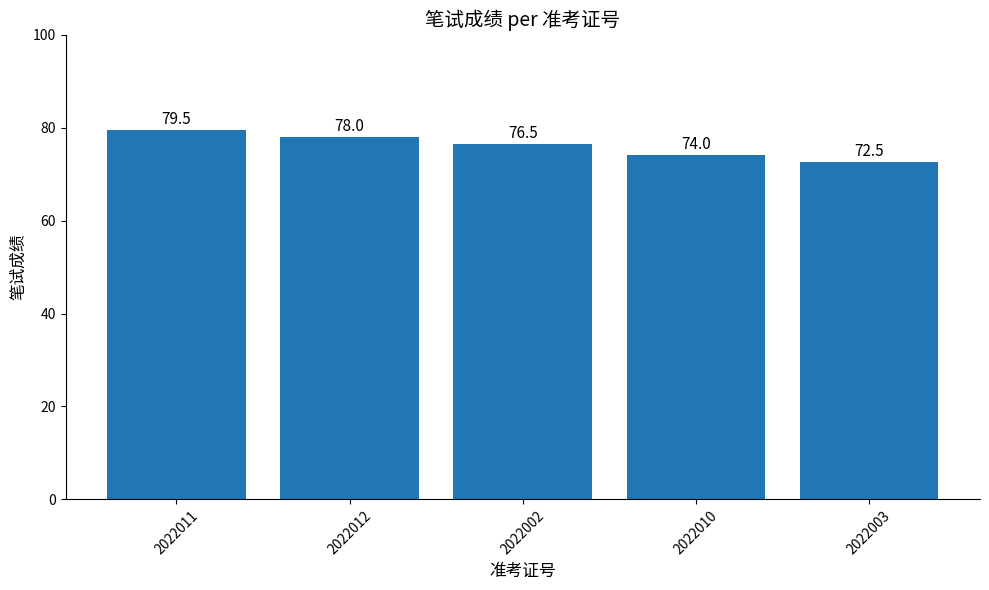

How many categories are shown in the chart?

5